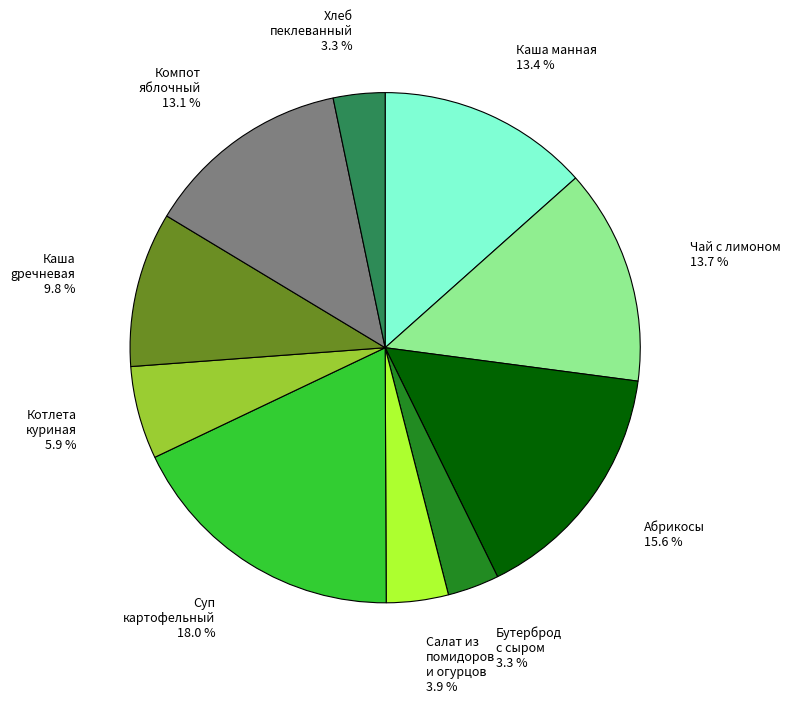

How many segments does this pie chart have?

10